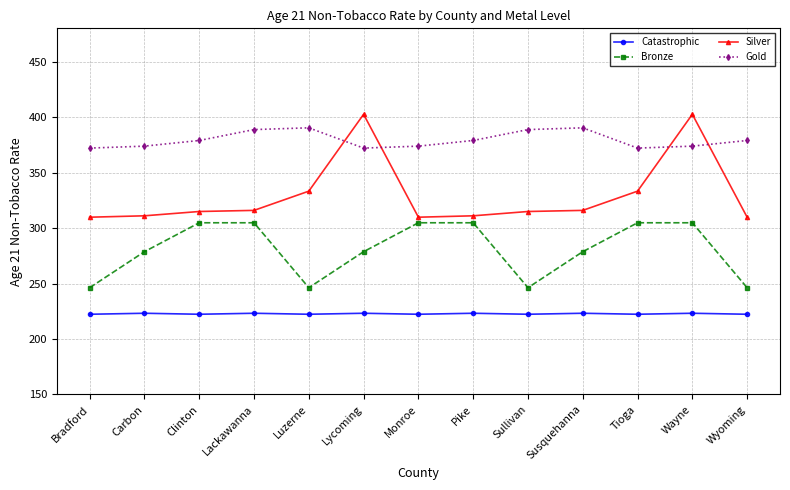

What is the sum of all Gold values?

4932.4